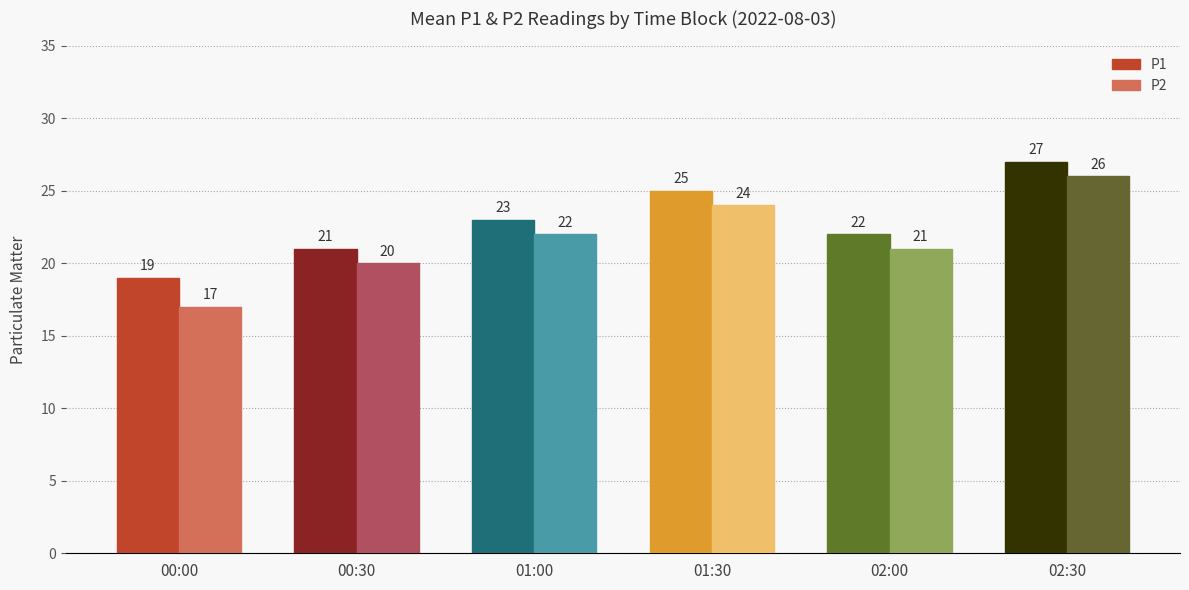

What is the label of the 6th bar from the right?

00:00